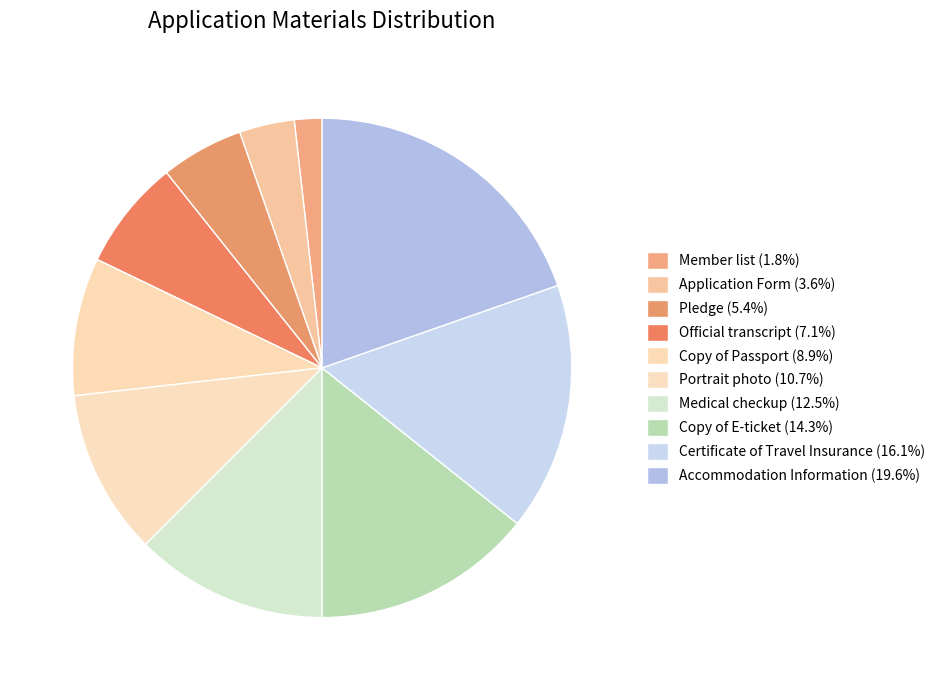

Which category has the smallest portion of the pie?

Member list